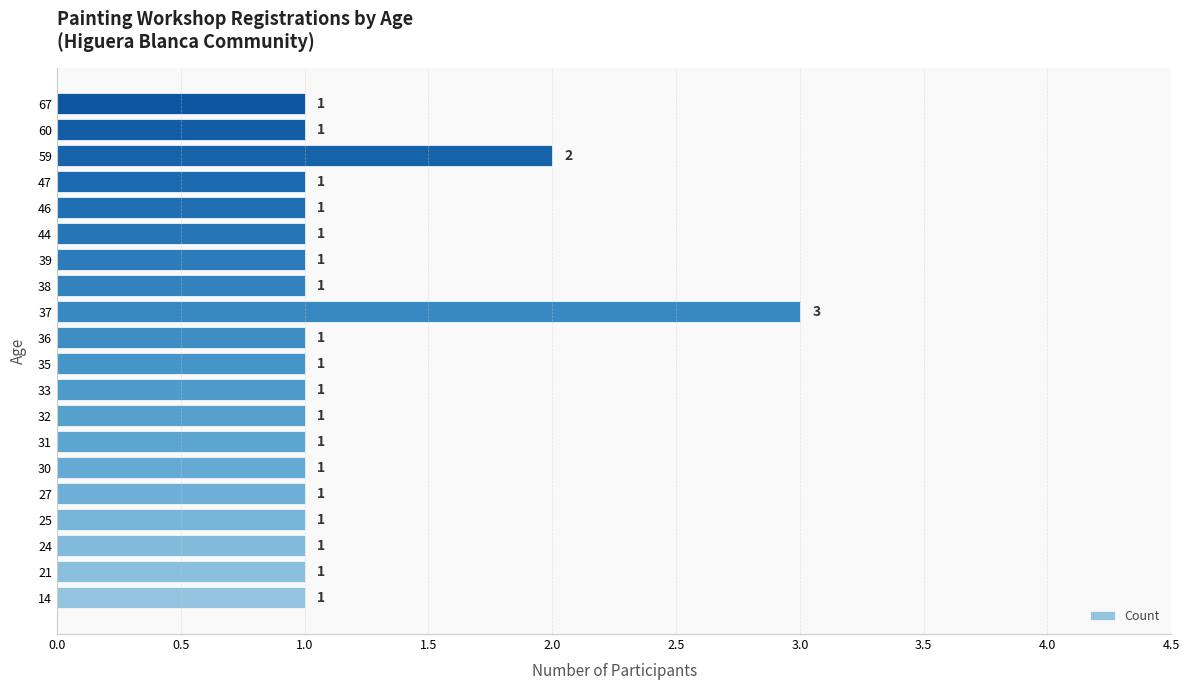

The chart shows a value of 1 at 46. True or false?

True